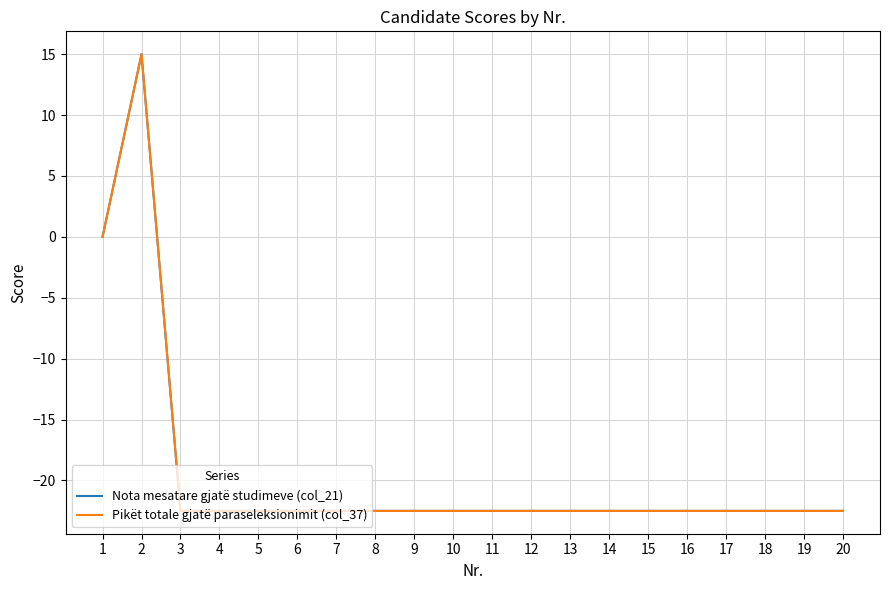

What is the sum of the Pikët totale gjatë paraseleksionimit (col_37) values at 11 and 8?

-45.0